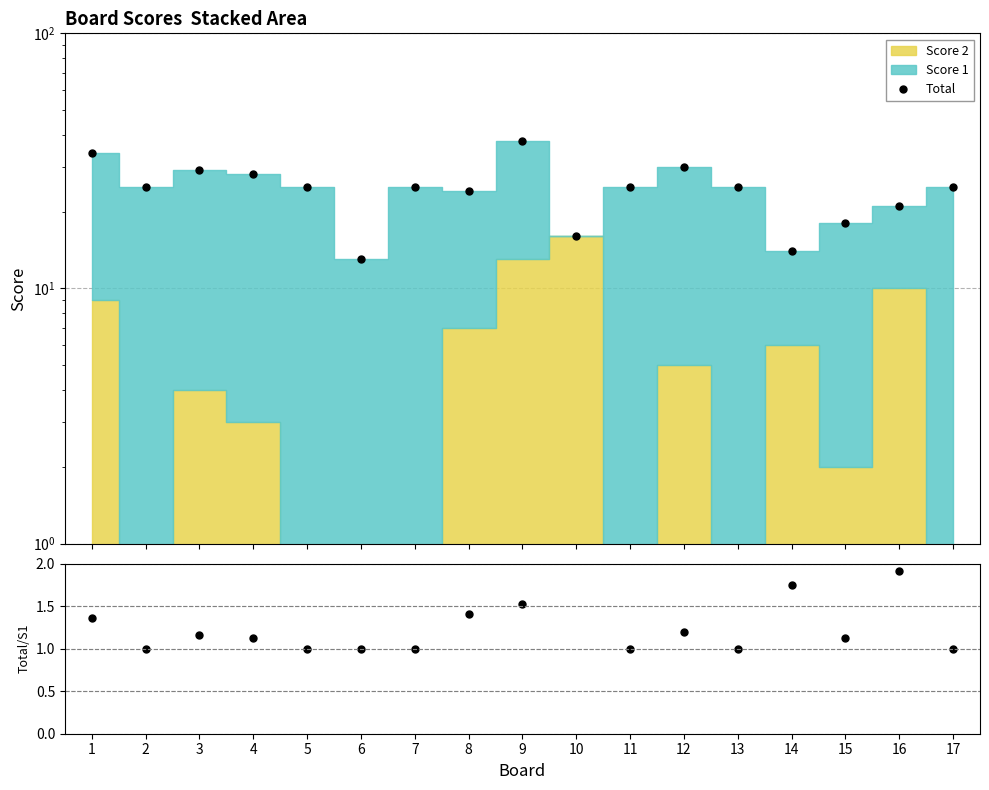

Which series changed the most between 8 and 14?

Total